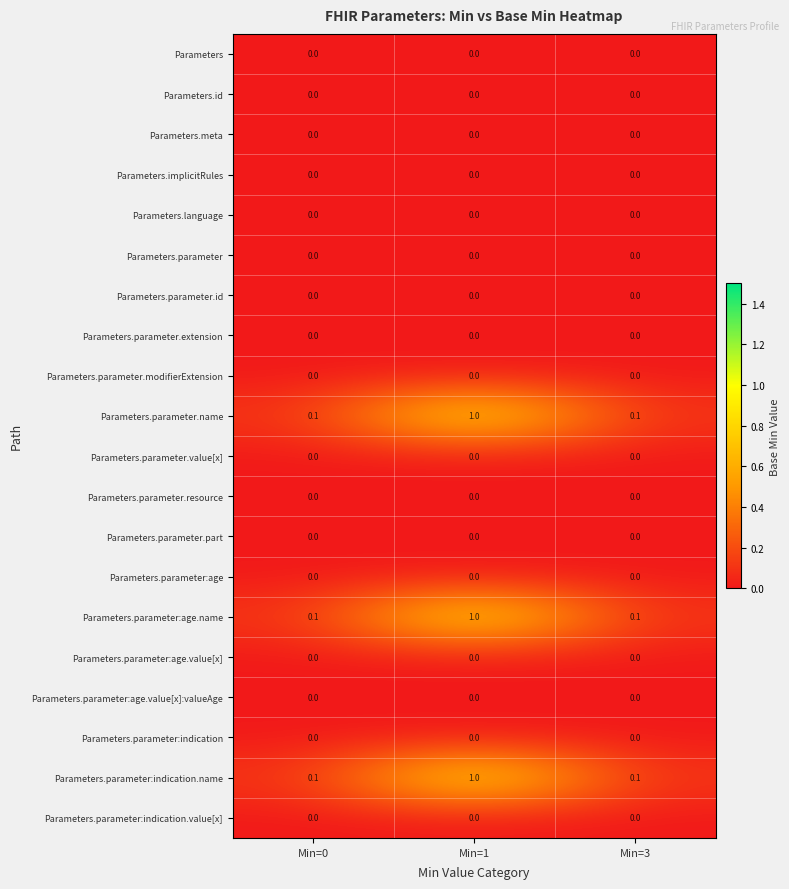

What is the total value across all series at Min=3?

0.3